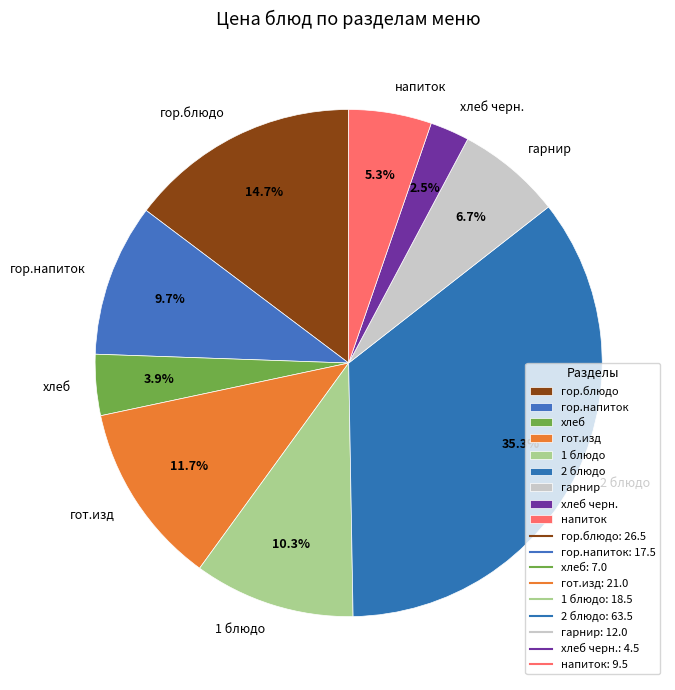

To the nearest percent, what is the average slice percentage?

11%